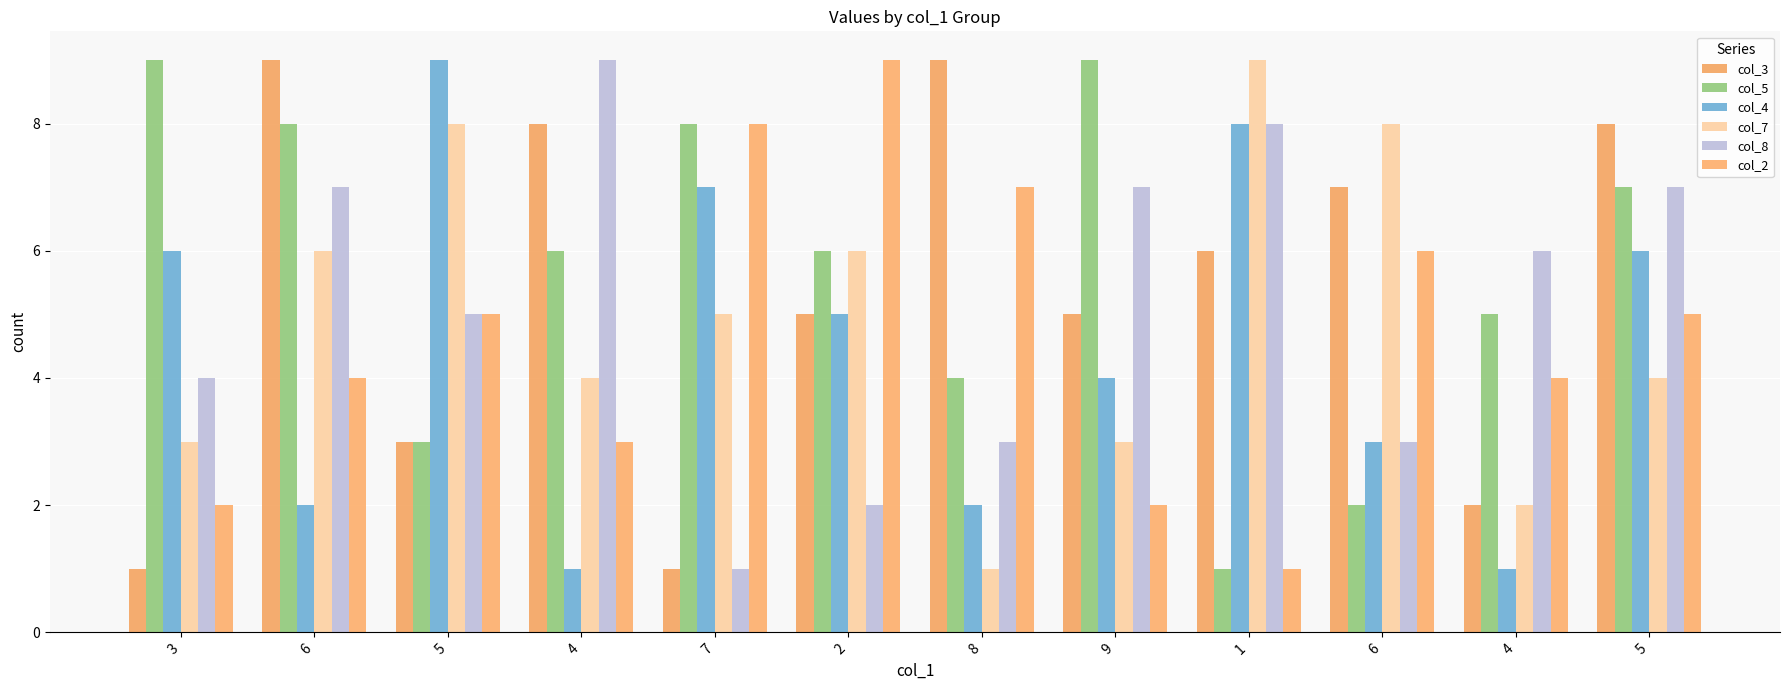

What is the difference between the maximum and second lowest values in the col_4 series?

8